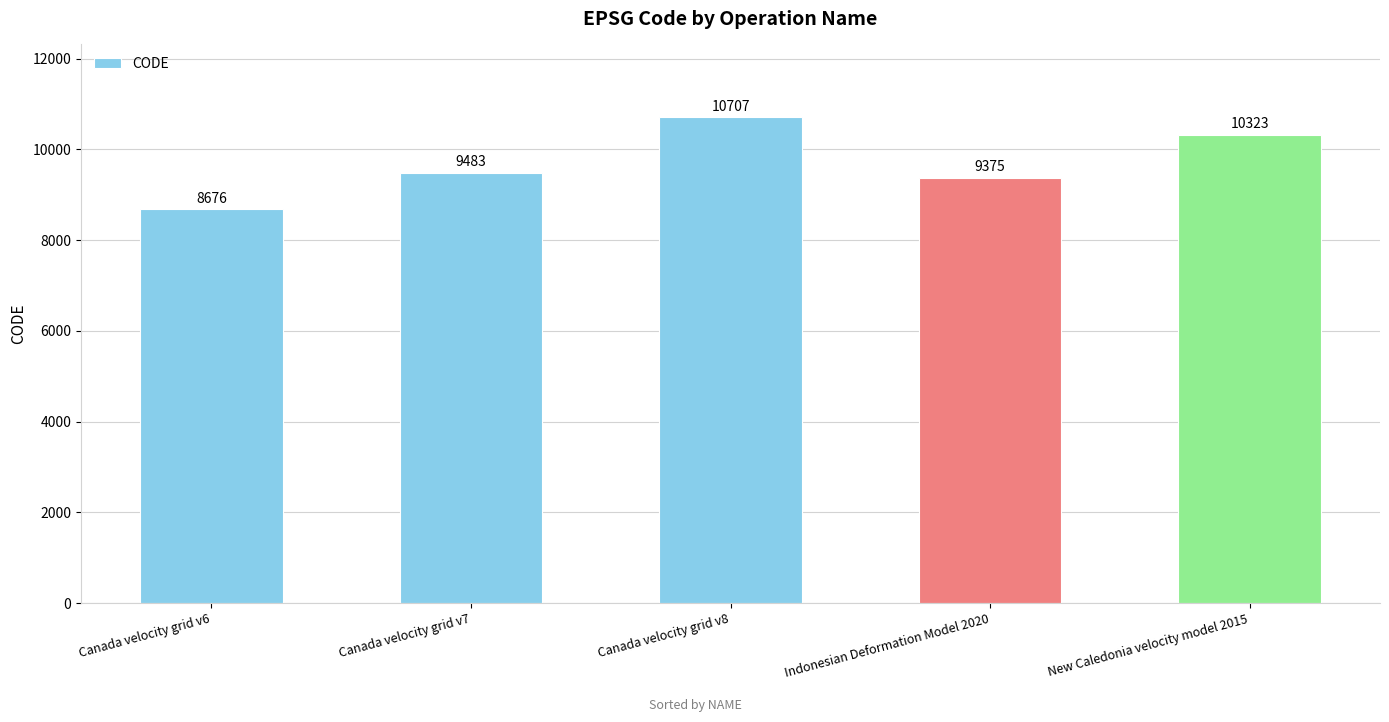

List the labels in order of value, smallest first.

Canada velocity grid v6, Indonesian Deformation Model 2020, Canada velocity grid v7, New Caledonia velocity model 2015, Canada velocity grid v8